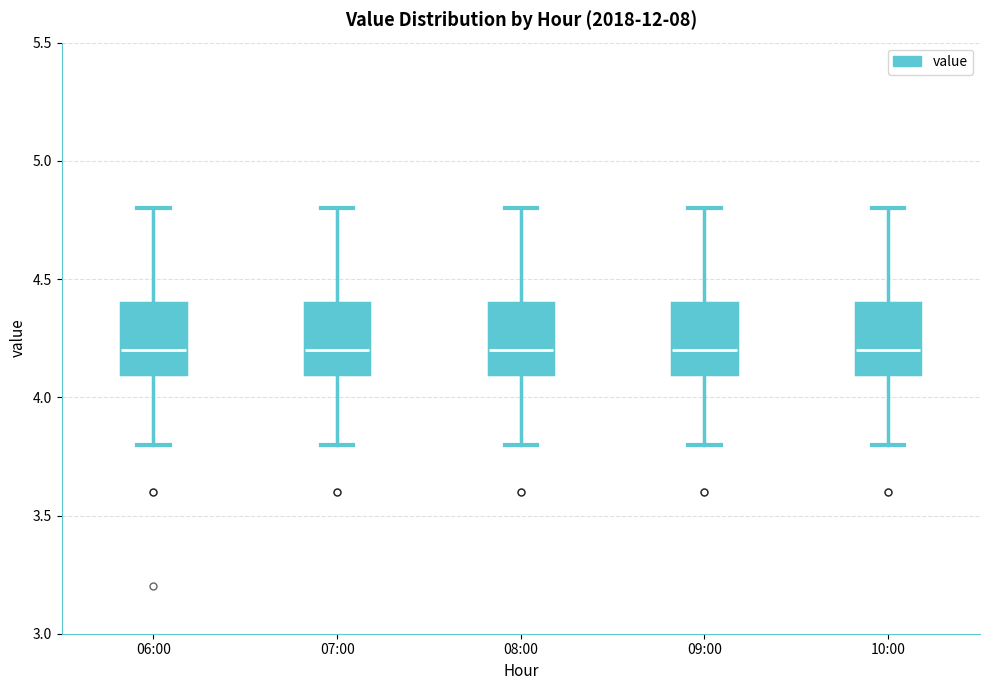

Reading left to right, transcribe this box plot: for each box, give where its median line is, the range the box spans, and where its two whiskers end, as read against the y-axis. The values are not printed on the chart, so give them approximately, as read against the axis.

06:00: median 4.2, box 4.1 to 4.4, whiskers 3.8 to 4.8
07:00: median 4.2, box 4.1 to 4.4, whiskers 3.8 to 4.8
08:00: median 4.2, box 4.1 to 4.4, whiskers 3.8 to 4.8
09:00: median 4.2, box 4.1 to 4.4, whiskers 3.8 to 4.8
10:00: median 4.2, box 4.1 to 4.4, whiskers 3.8 to 4.8